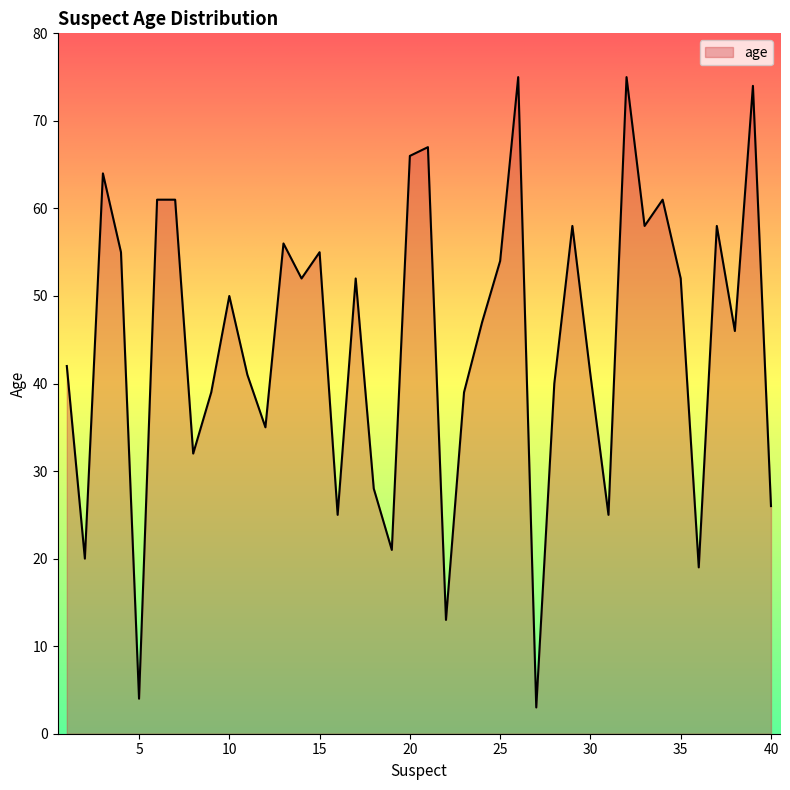

Reading right to left, list all the values displayed in this chart.

26	74	46	58	19	52	61	58	75	25	41	58	40	3	75	54	47	39	13	67	66	21	28	52	25	55	52	56	35	41	50	39	32	61	61	4	55	64	20	42